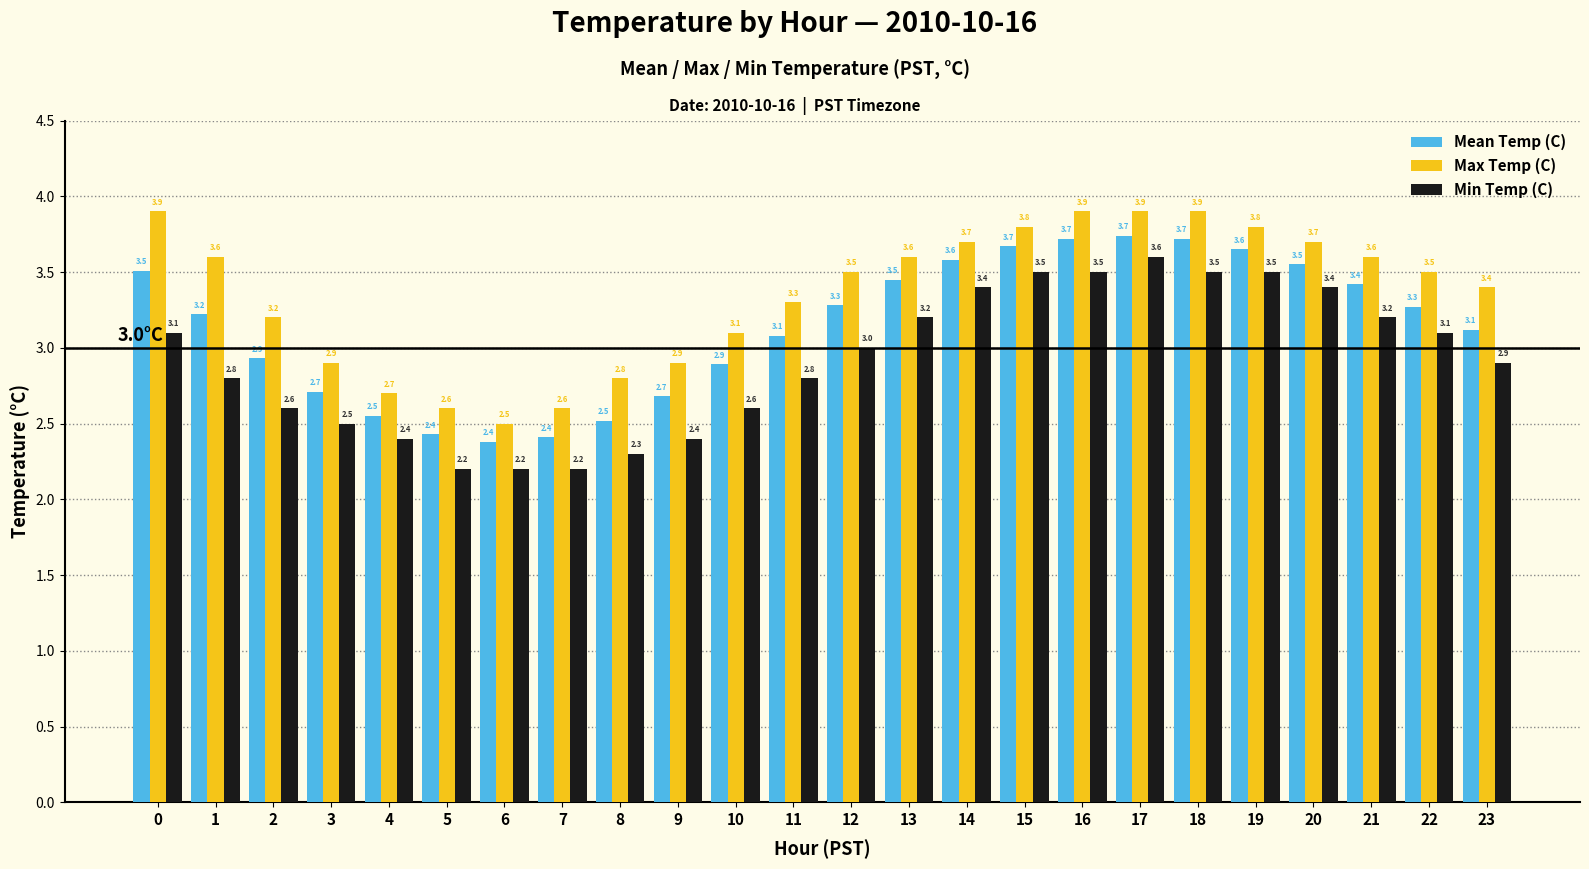

What is the greatest value displayed?

3.9